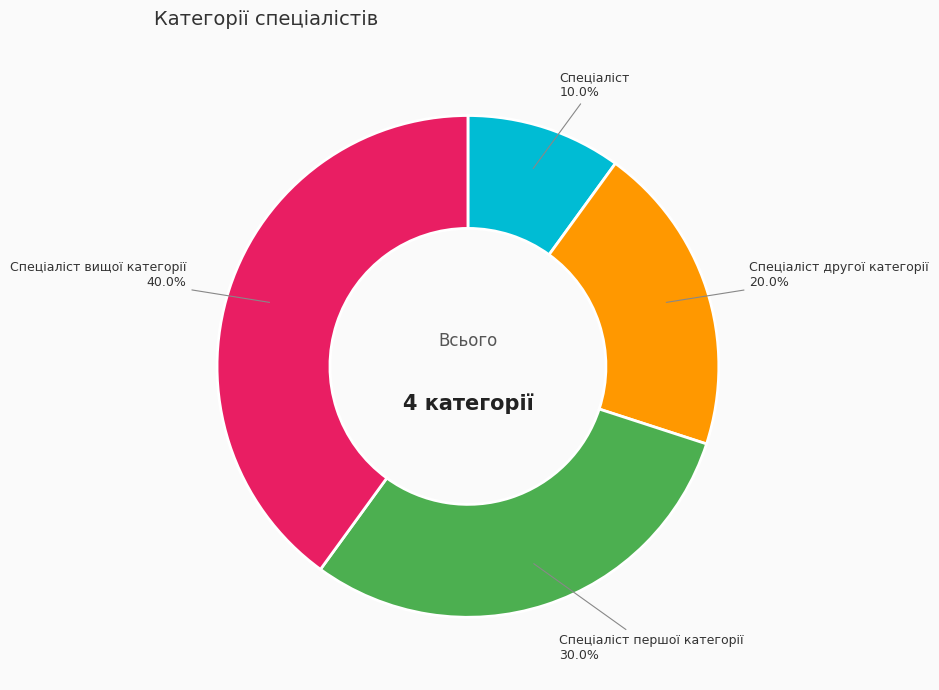

The Спеціаліст вищої категорії slice represents 40% of the pie. True or false?

True